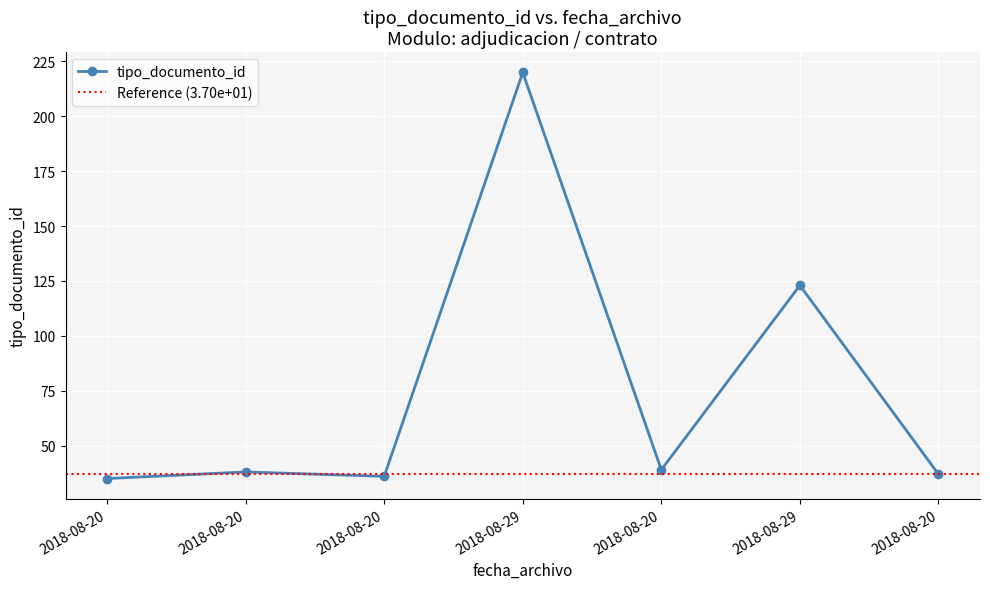

Reading left to right, transcribe all the data shown in this chart.

2018-08-20=35	2018-08-20=38	2018-08-20=36	2018-08-29=220	2018-08-20=39	2018-08-29=123	2018-08-20=37